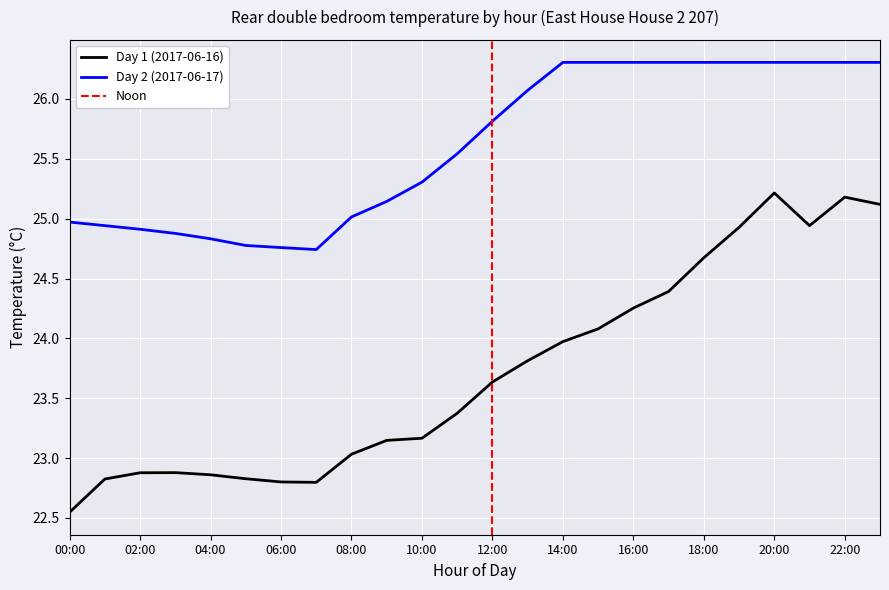

At which label does Day 1 (2017-06-16) reach its peak?

20:00